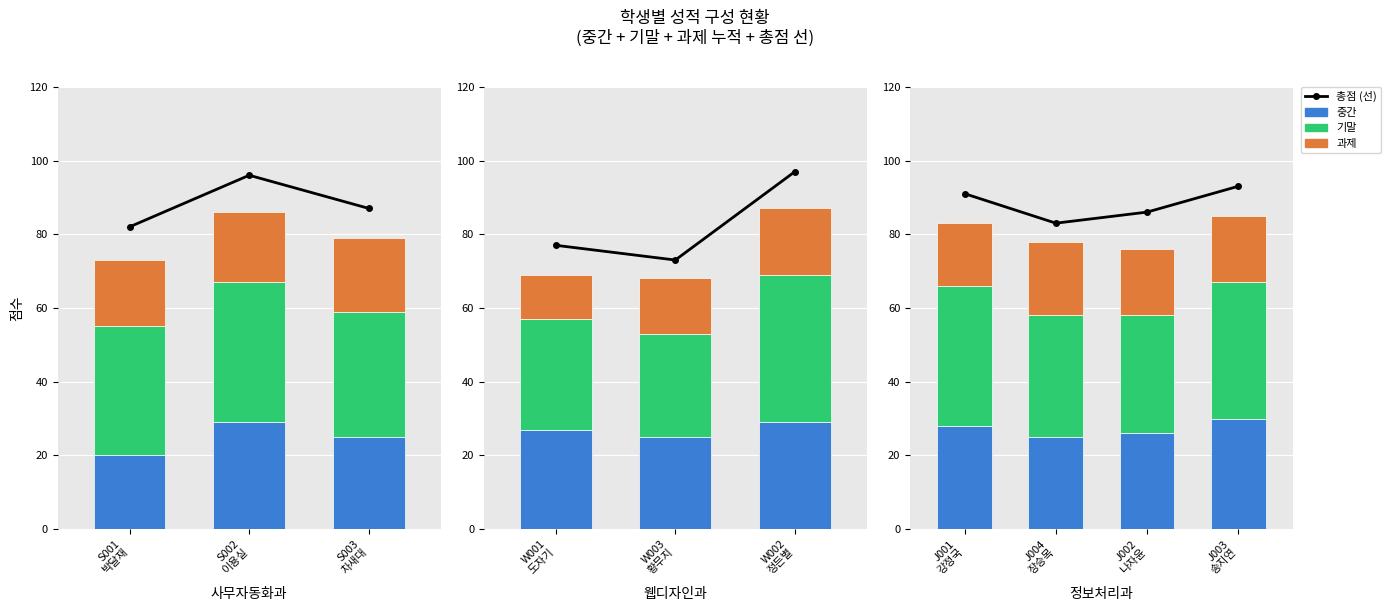

What is the difference between the highest and lowest values at J003 송지연?

75